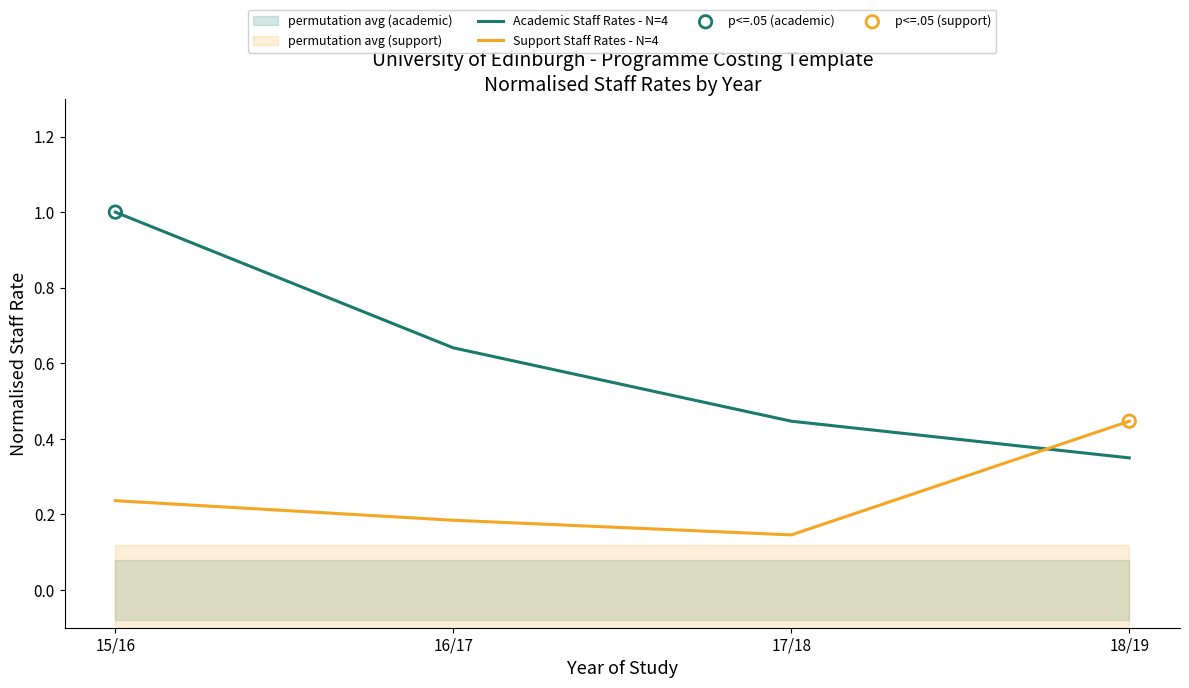

What is the total value across all series at 16/17?

0.8